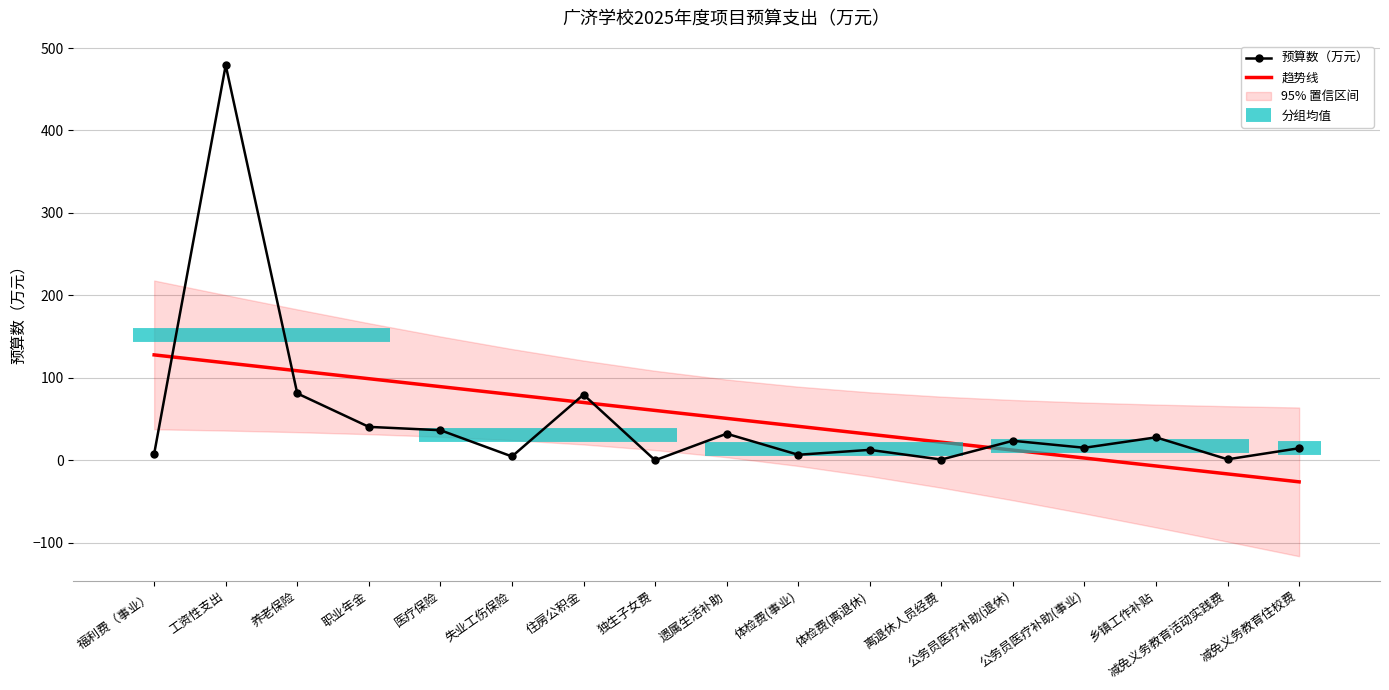

What is the label of the 9th point from the right?

遗属生活补助